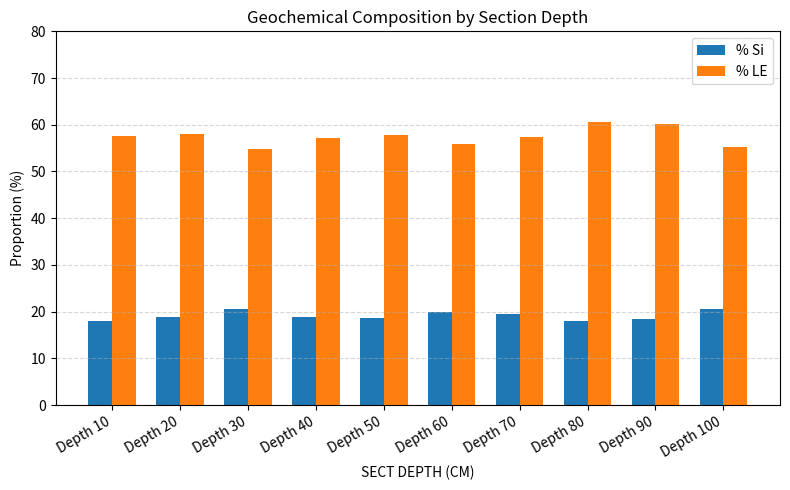

How many bars are there in each group?

2